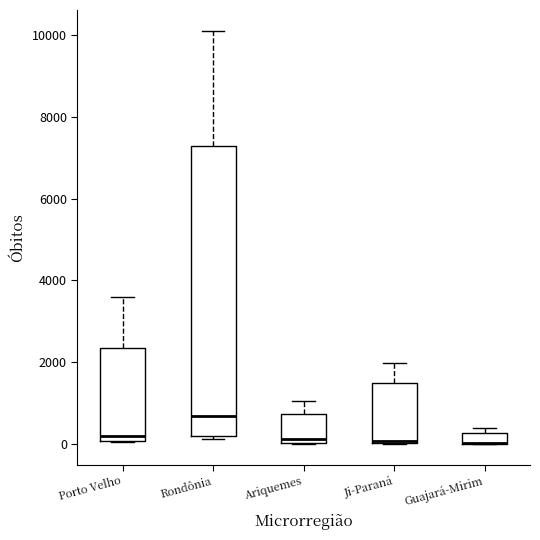

Where does the upper whisker of the box for Porto Velho end on the y-axis? The values are not printed on the chart, so give them approximately, as read against the axis.

3600